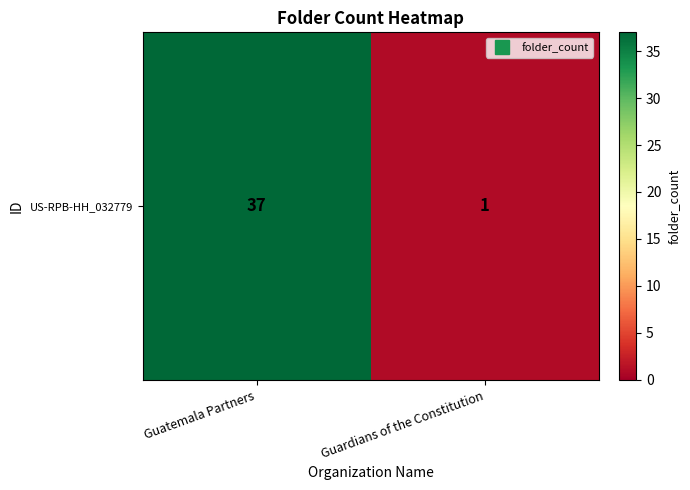

Rank the categories by value from highest to lowest.

Guatemala Partners, Guardians of the Constitution